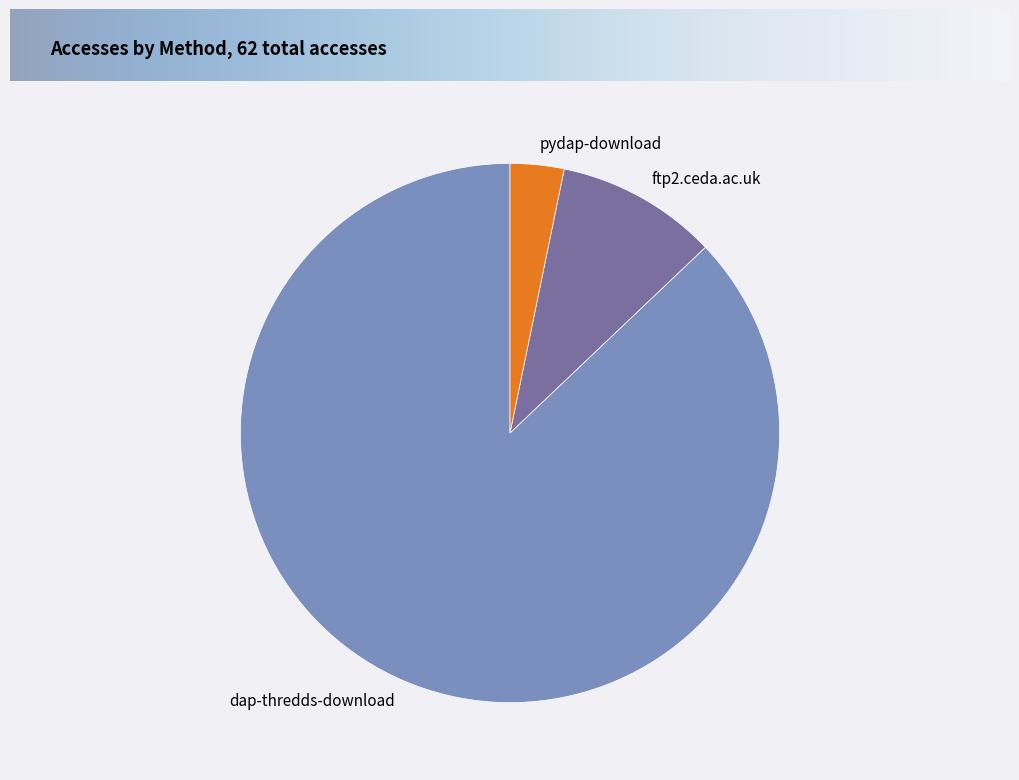

Between dap-thredds-download and pydap-download, which is larger?

dap-thredds-download